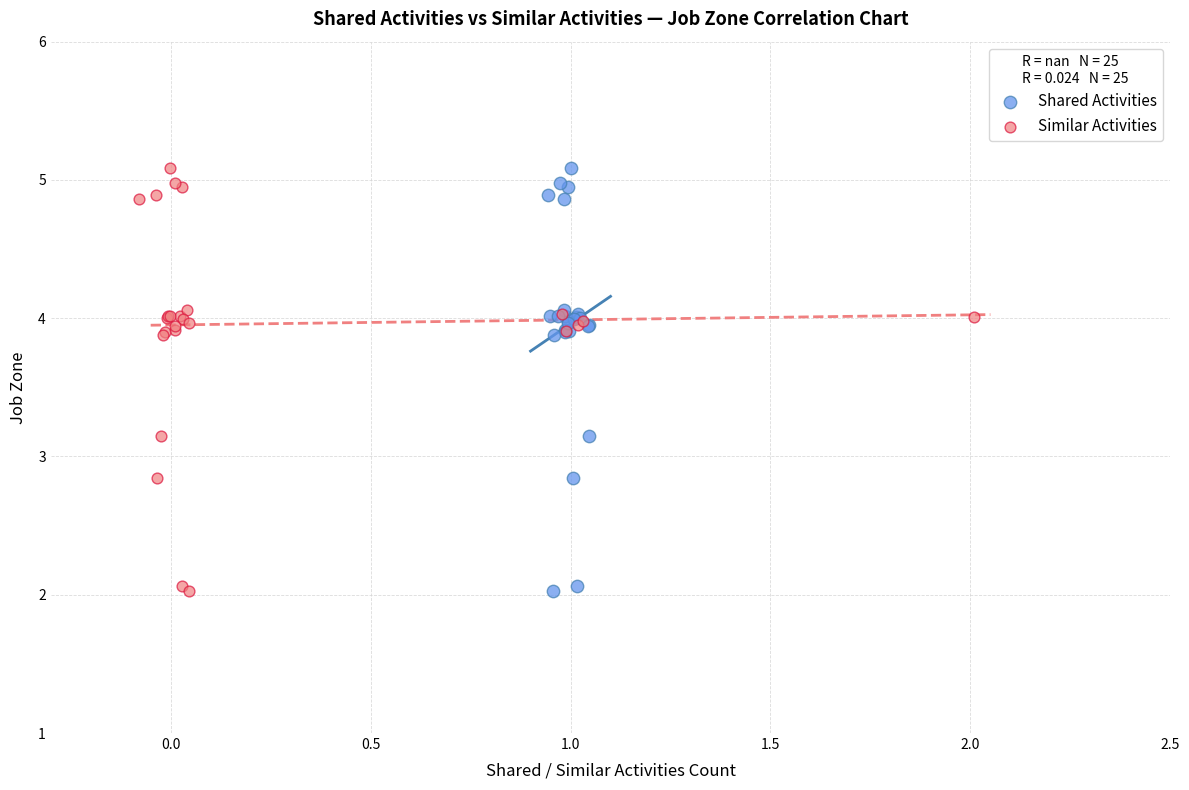

What are all the series names shown in the legend?

Shared Activities, Similar Activities